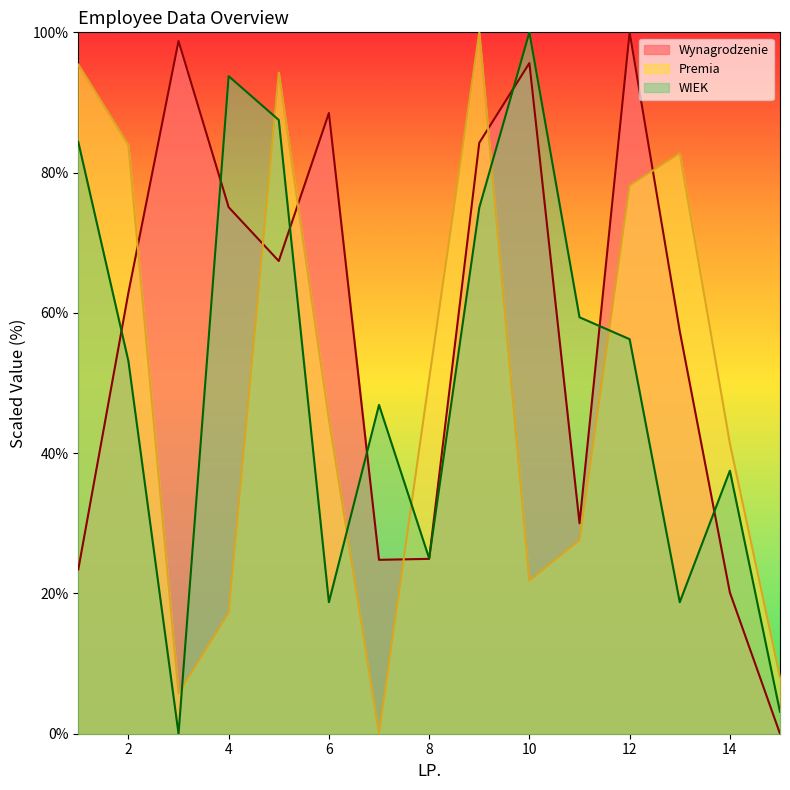

What is the difference between the maximum and second lowest values in the Wynagrodzenie series?

79.9